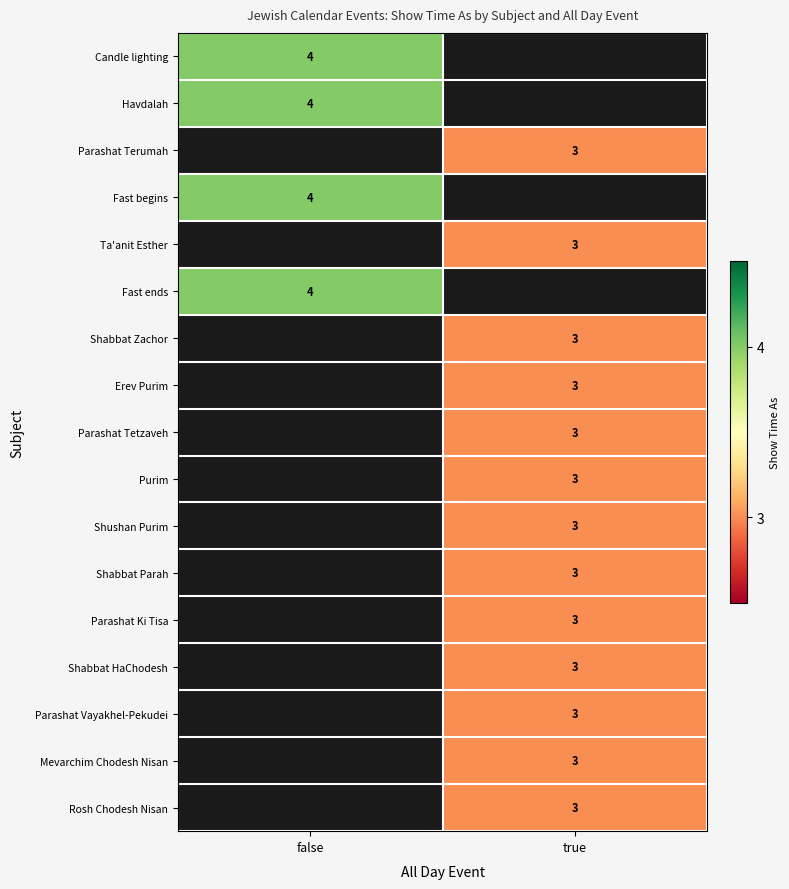

The Shabbat Parah series shows 2 at true. True or false?

False